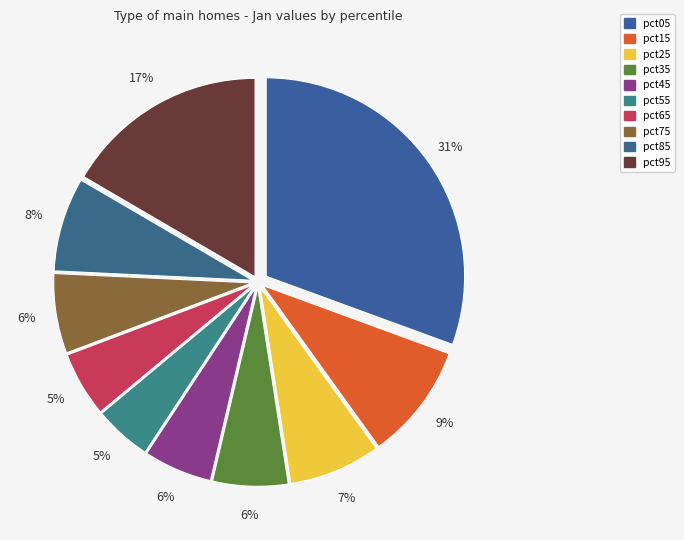

Combined, do pct75 and pct15 account for over 50%?

No